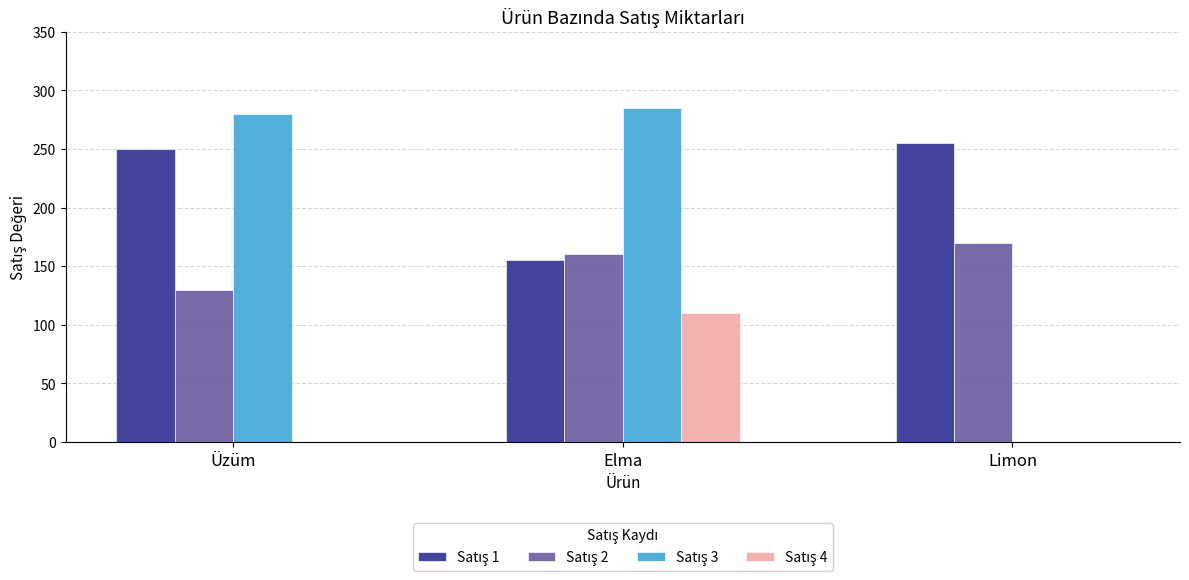

What is the greatest value displayed?

285